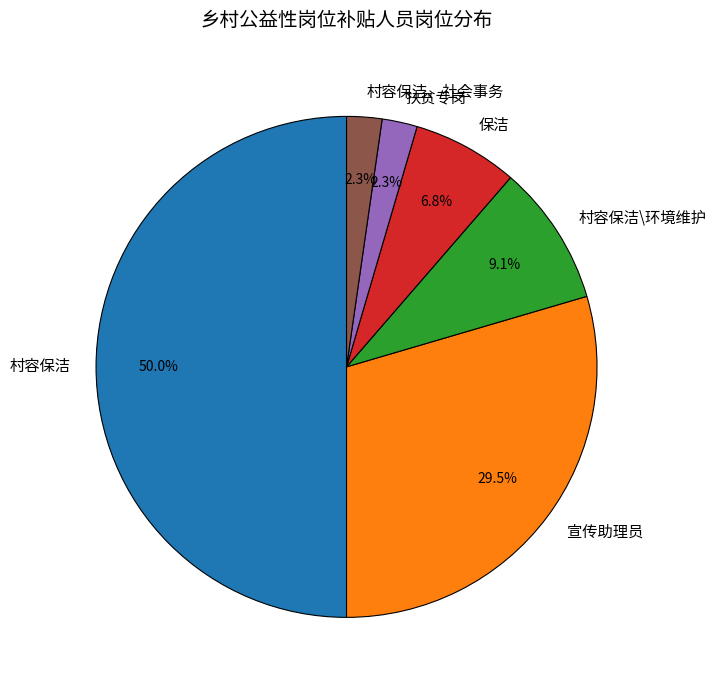

True or false: 扶贫专岗 accounts for 8% of the total.

False